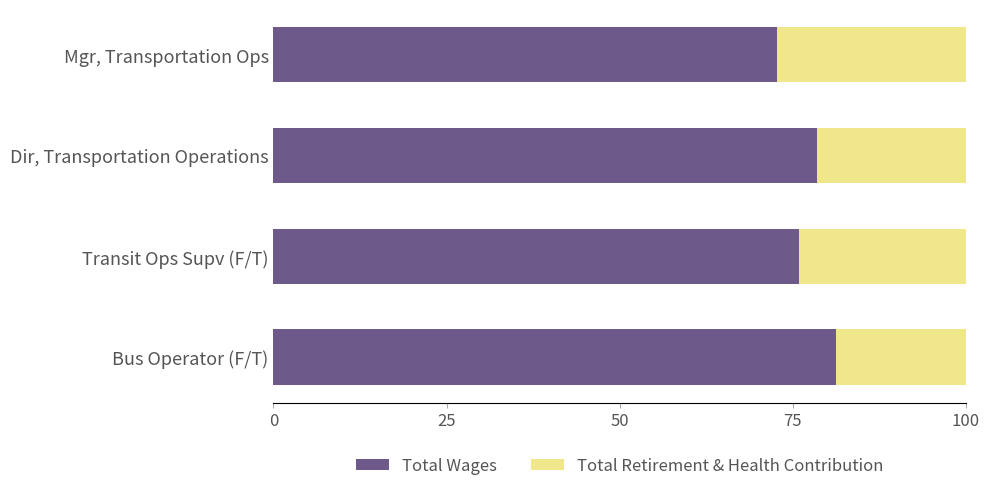

True or false: Total Wages has a value of 78.5 at Dir, Transportation Operations.

True